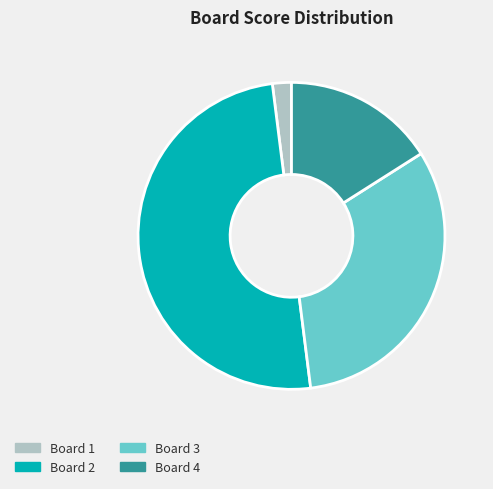

Count the number of slices in the pie.

4